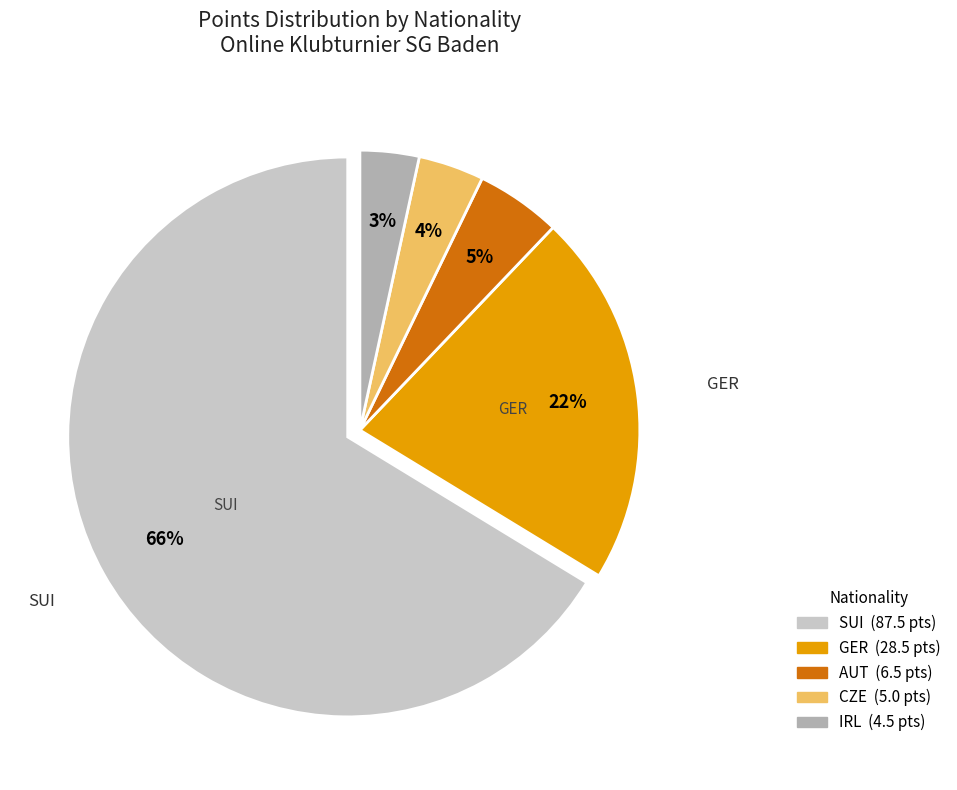

Does any single category account for the majority?

Yes